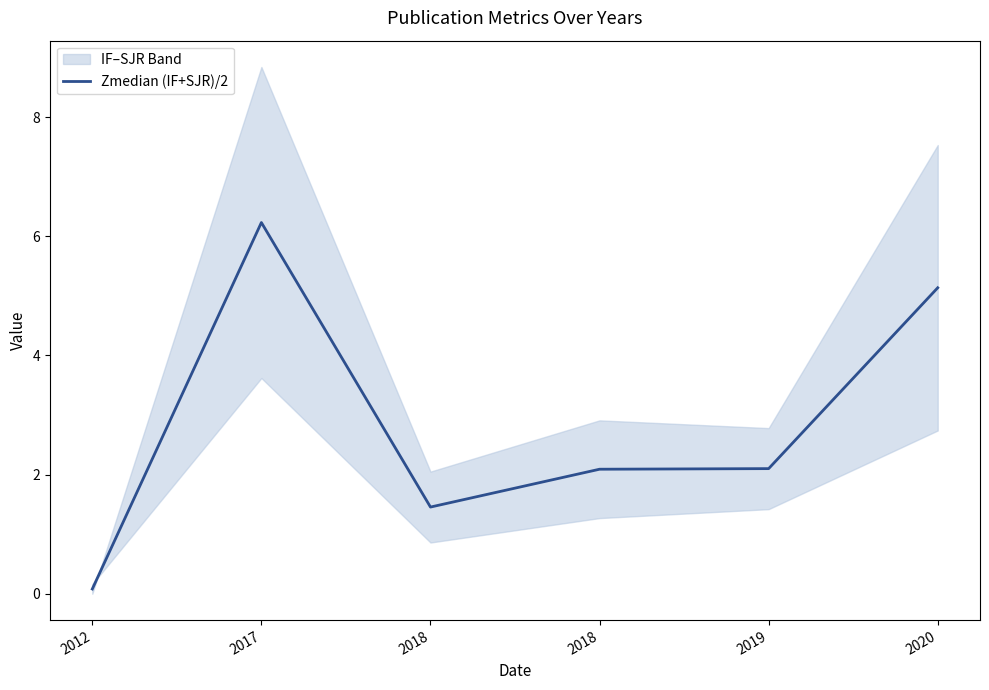

Rank the categories by value from lowest to highest.

2012, 2018, 2018, 2019, 2020, 2017